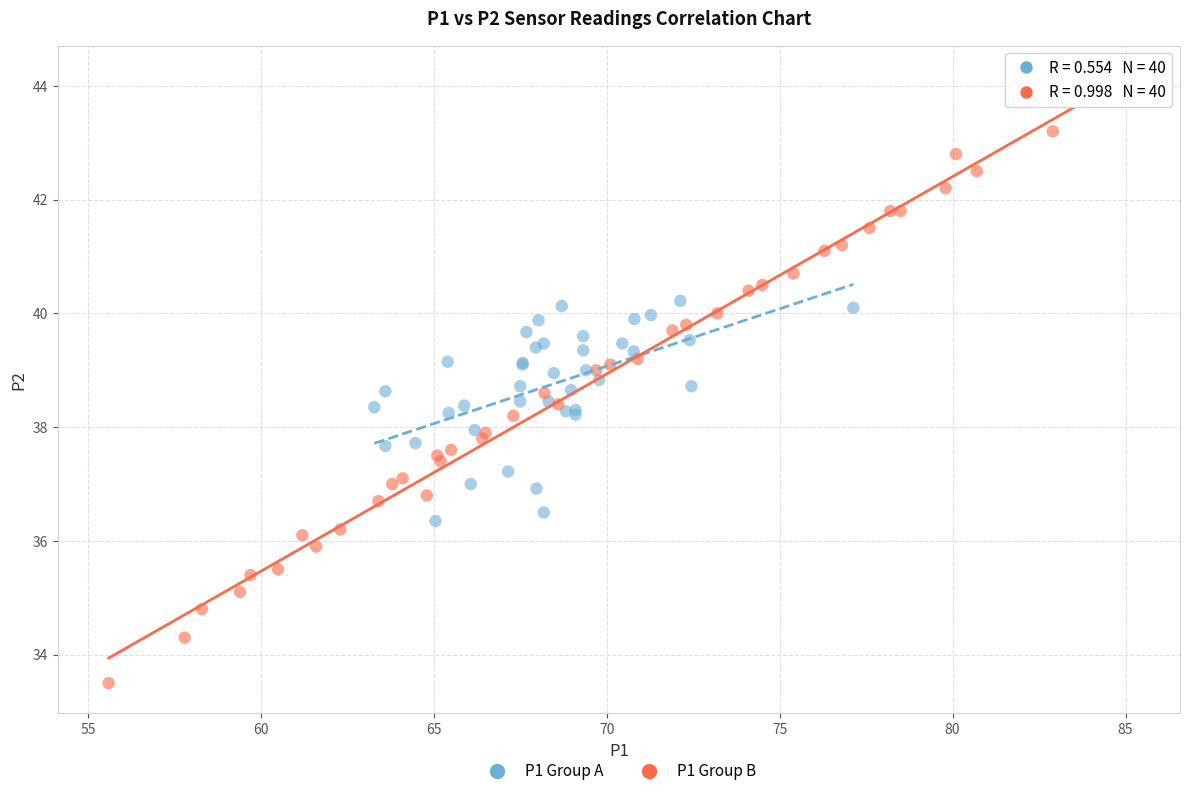

What are all the series names shown in the legend?

P1 Group A, P1 Group B